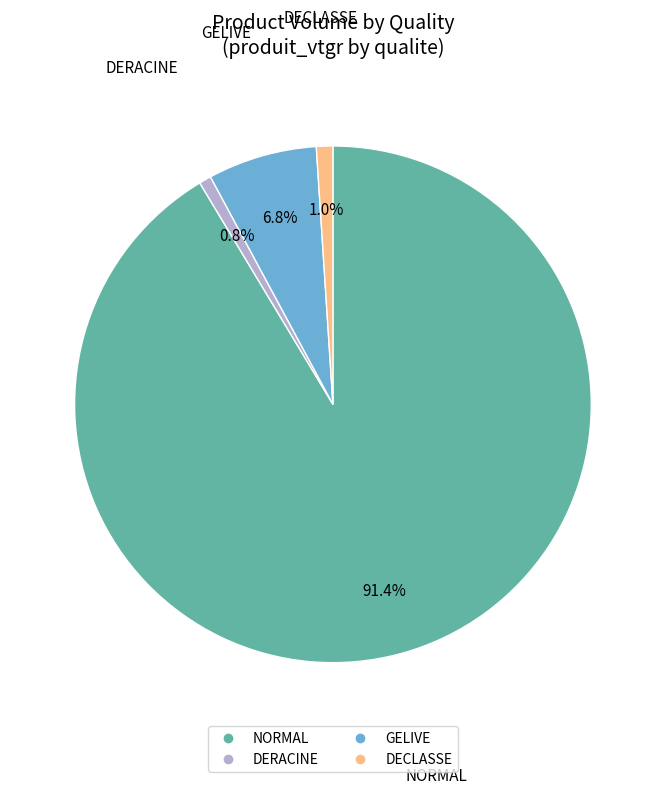

What is the majority slice?

NORMAL